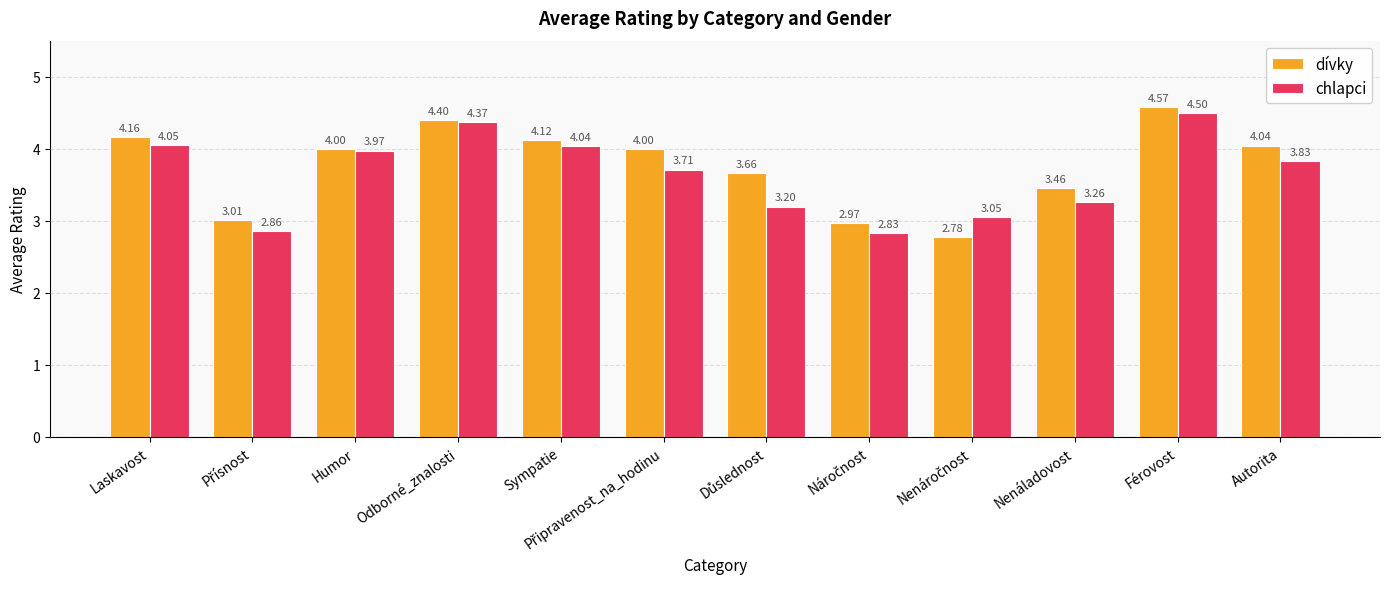

Which category has the highest value in the chlapci series?

Férovost